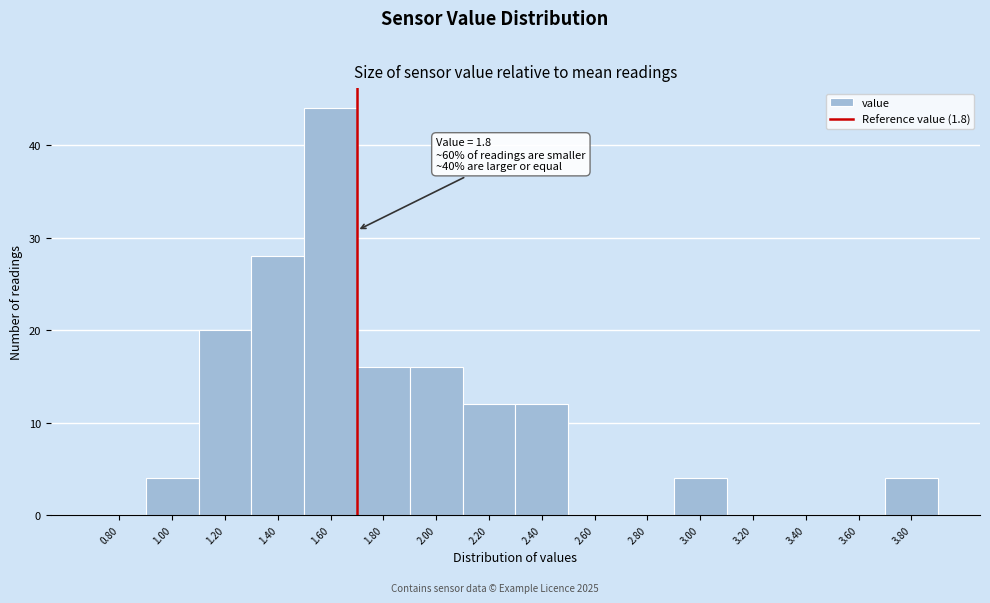

Reading left to right, what are all the values shown in this chart?

0.80=0	1.00=4	1.20=20	1.40=28	1.60=44	1.80=16	2.00=16	2.20=12	2.40=12	2.60=0	2.80=0	3.00=4	3.20=0	3.40=0	3.60=0	3.80=4